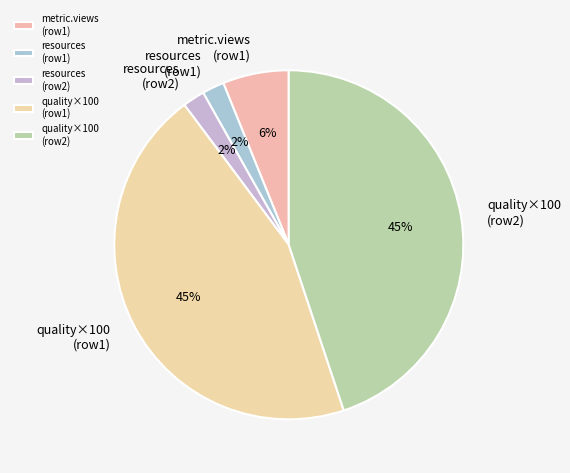

Is it true that quality×100 (row2) is 45% of the pie?

True